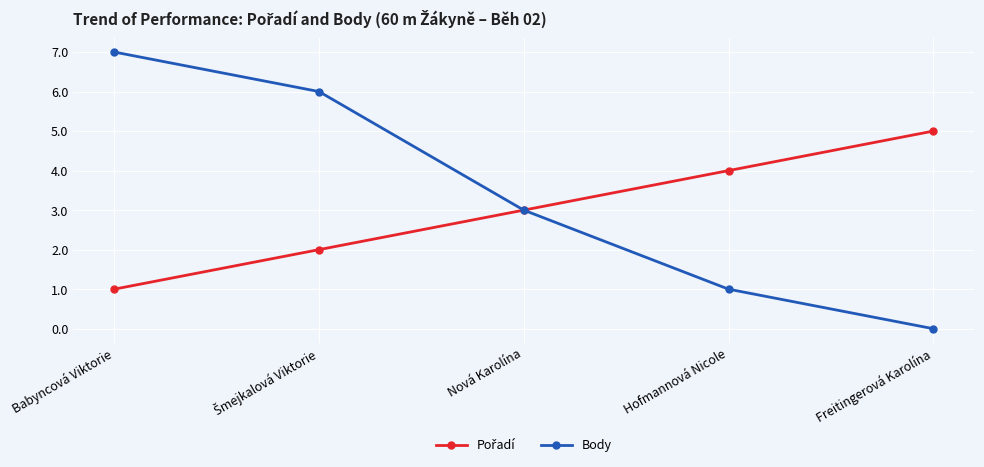

Is this an area chart (filled region under the line)?

No